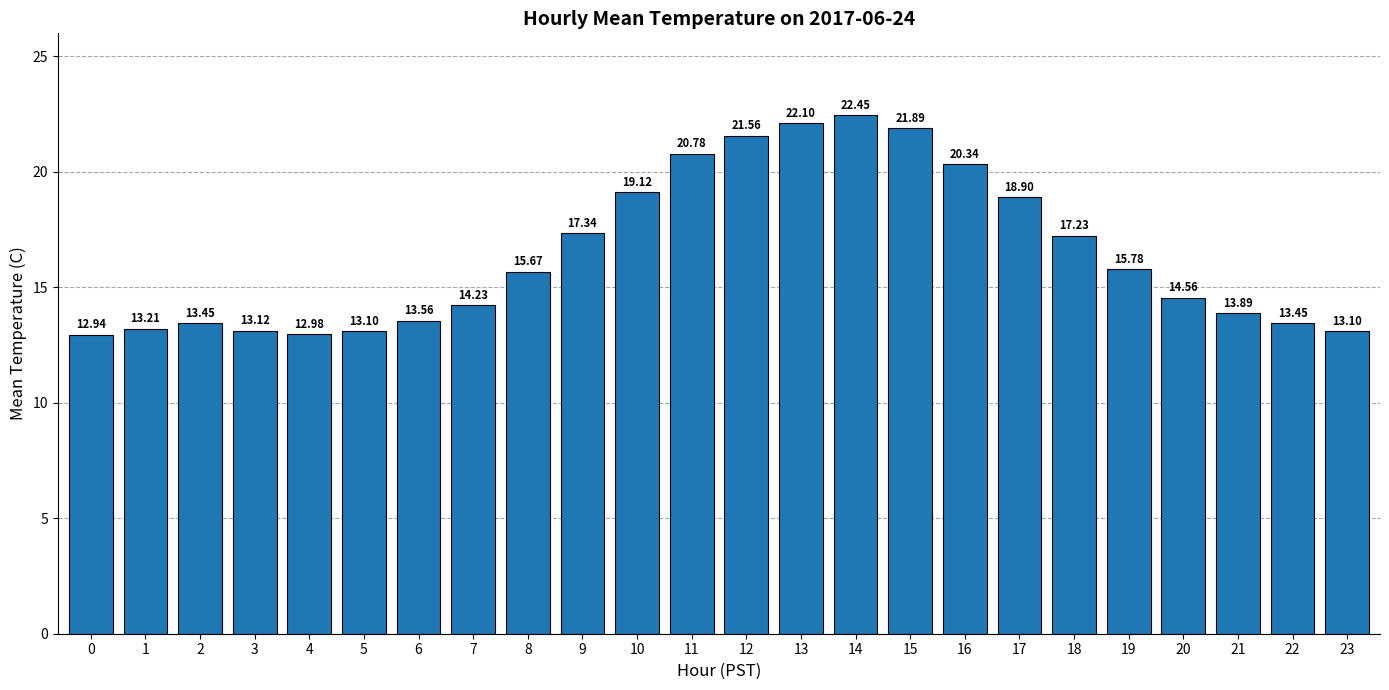

Count the number of values greater than 15.

12